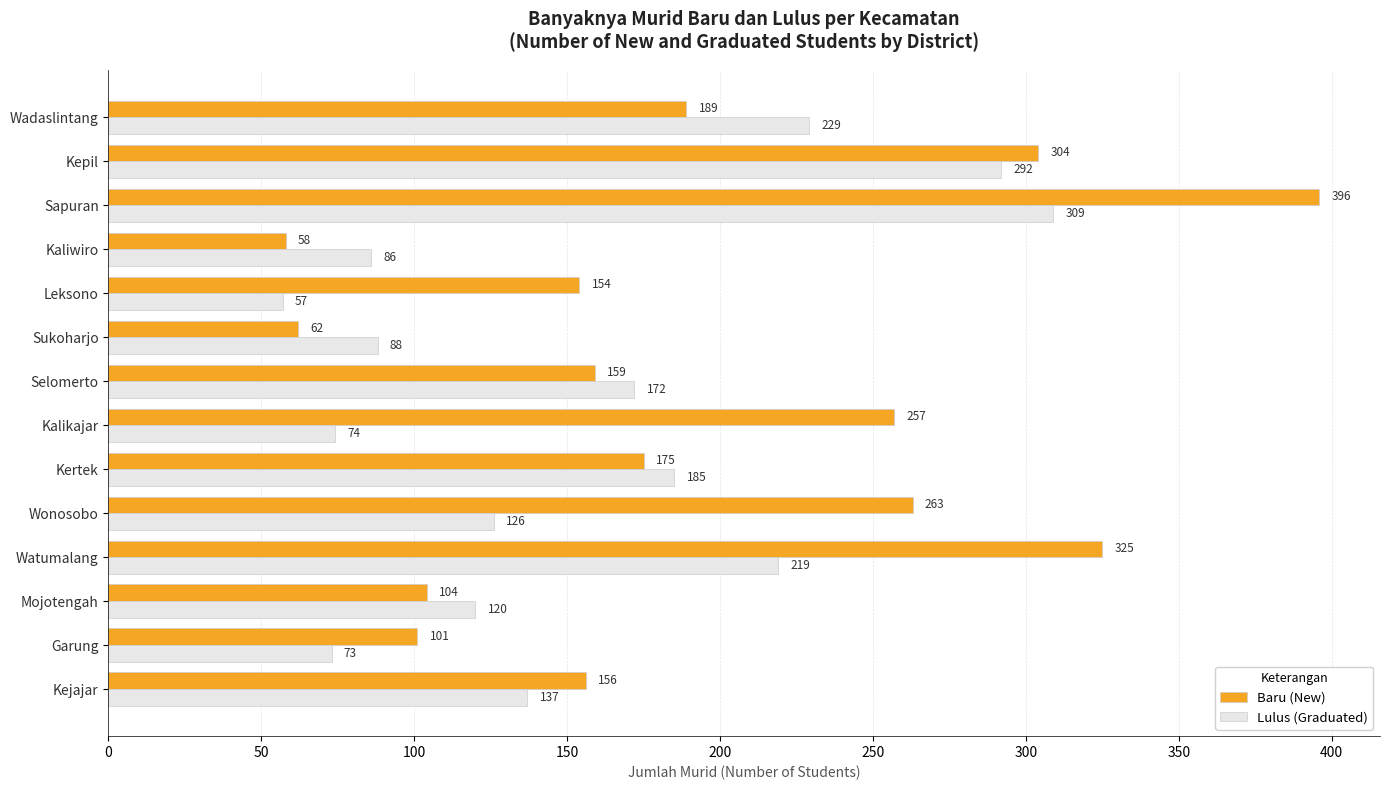

Rank the series by their maximum value, from lowest to highest.

Lulus (Graduated), Baru (New)